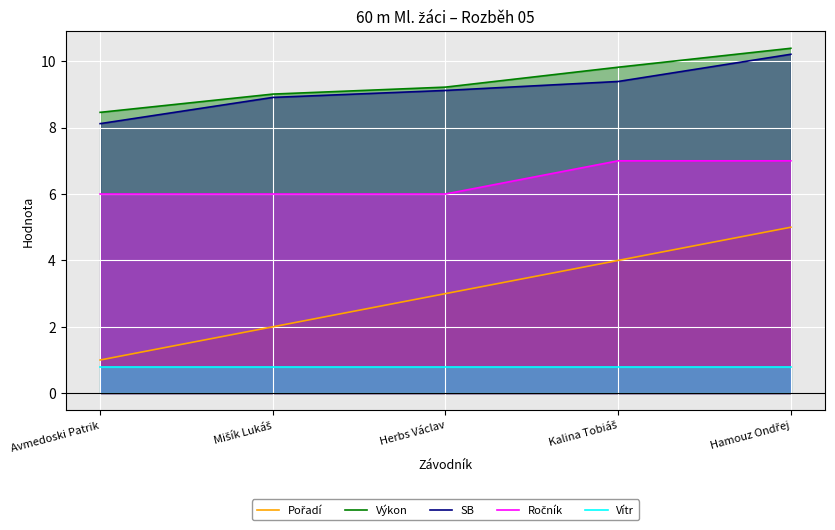

At how many categories does at least one series exceed 3?

5